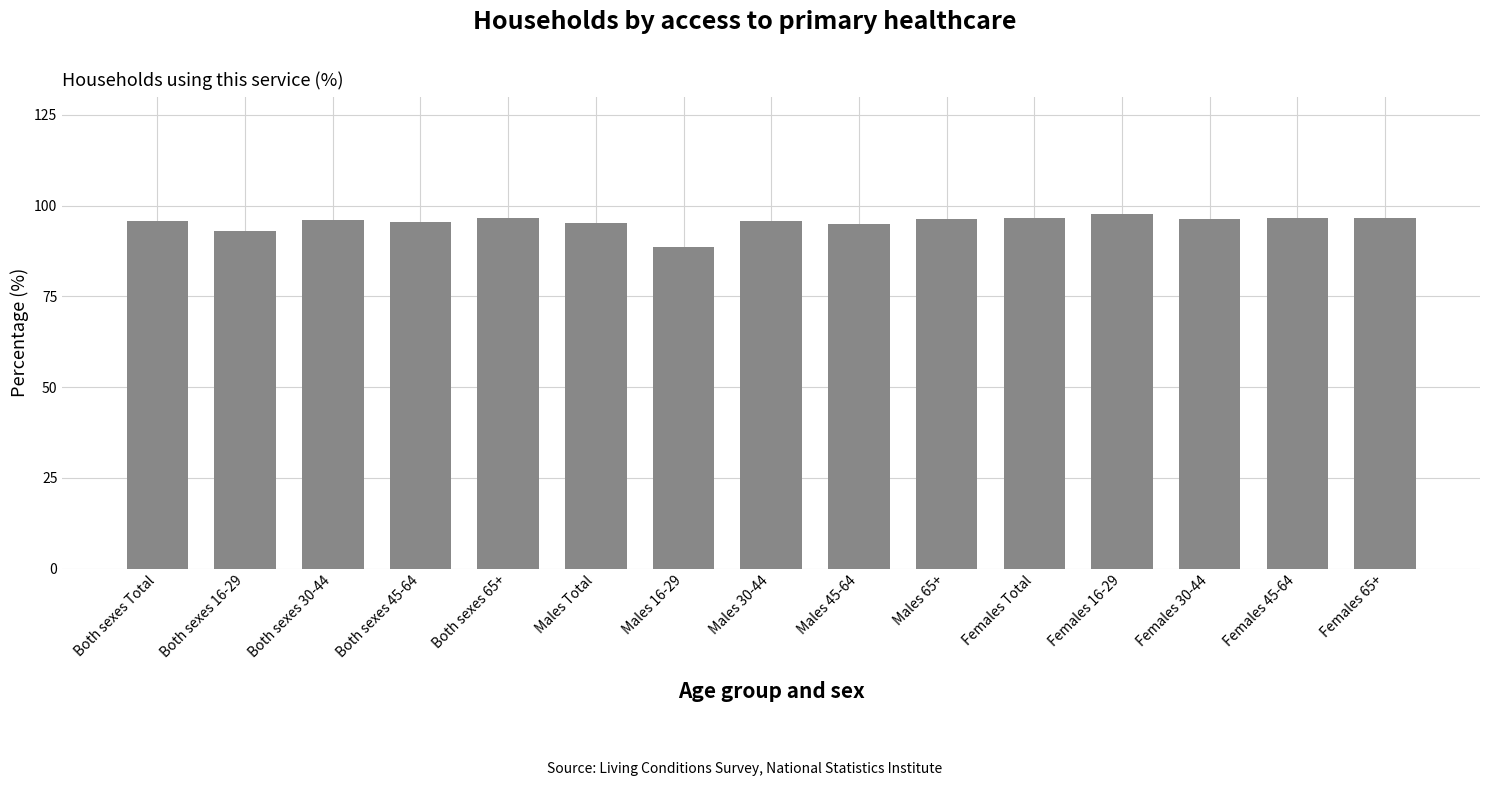

What is the difference between the second highest and second lowest values?

3.7